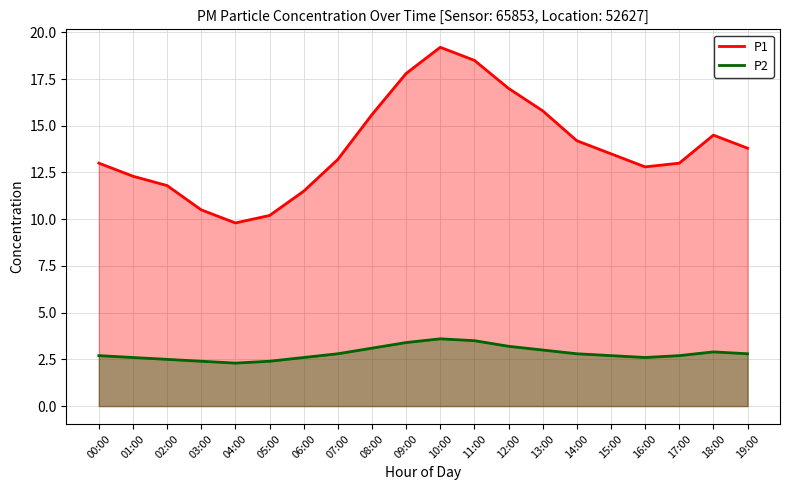

What are all the series names shown in the legend?

P1, P2